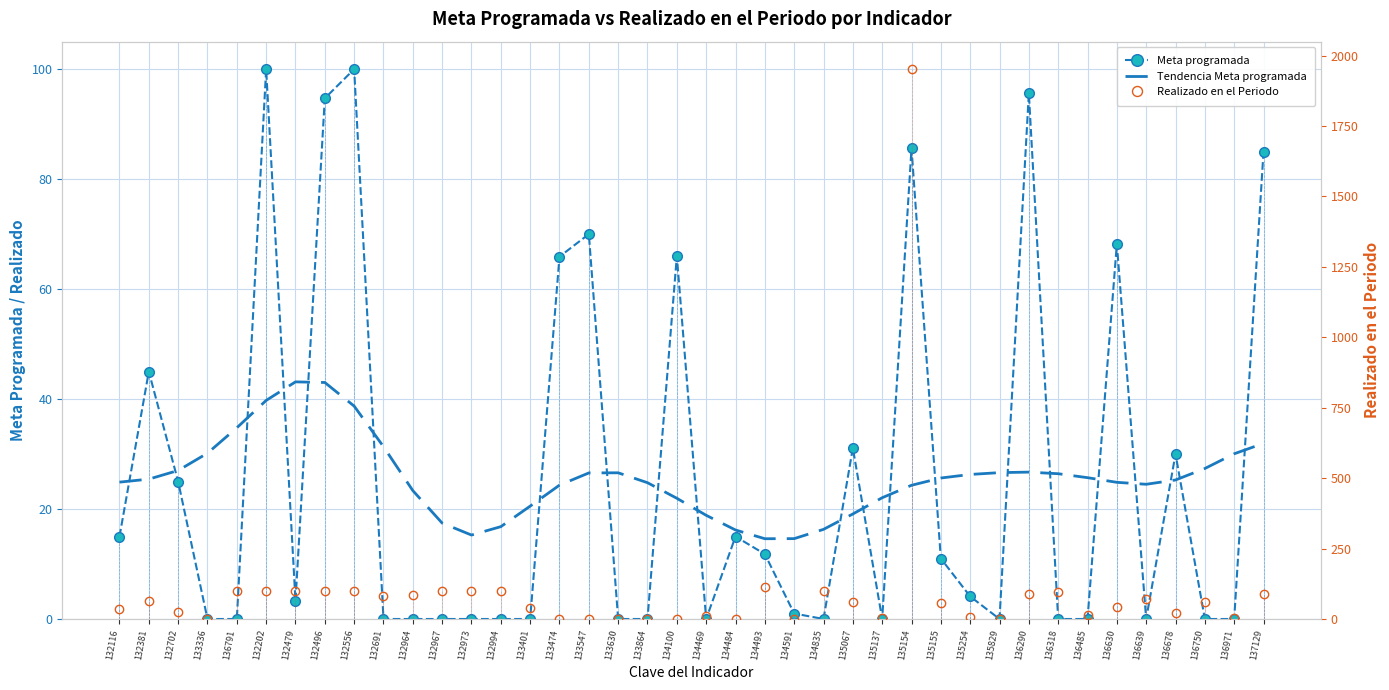

At which category does the chart reach its minimum across all series?

133336